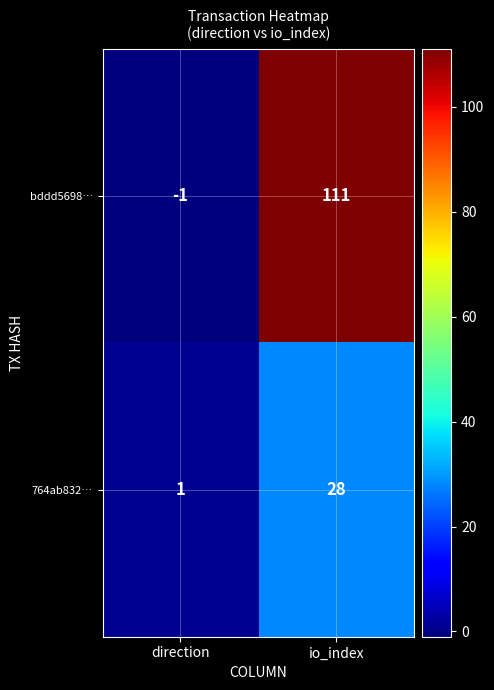

At how many categories does at least one series exceed 23?

1